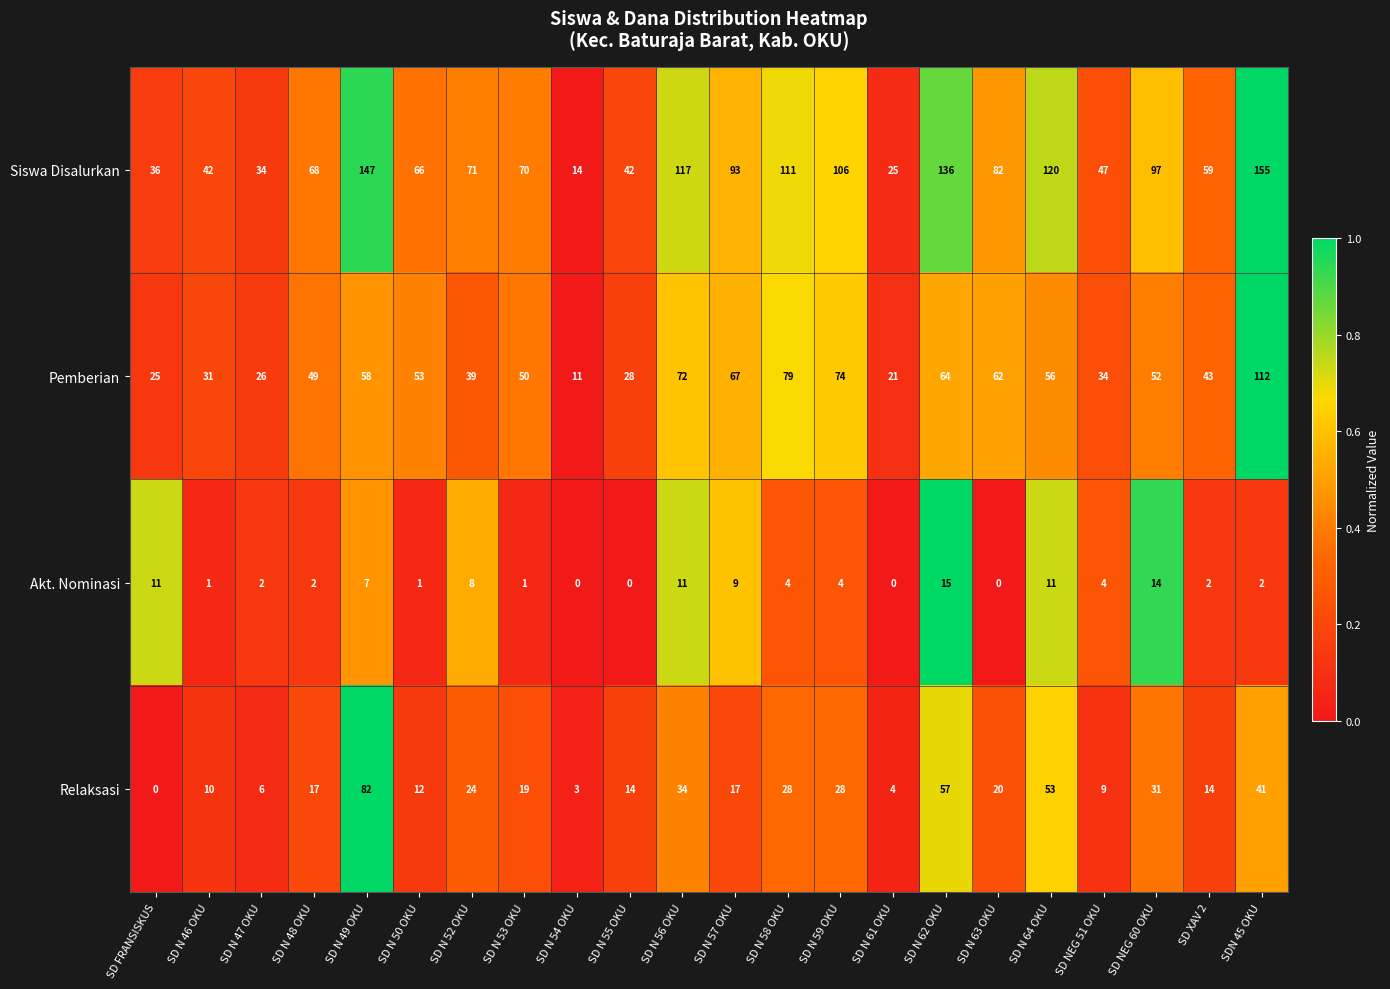

At which category is the sum across all series the highest?

SDN 45 OKU